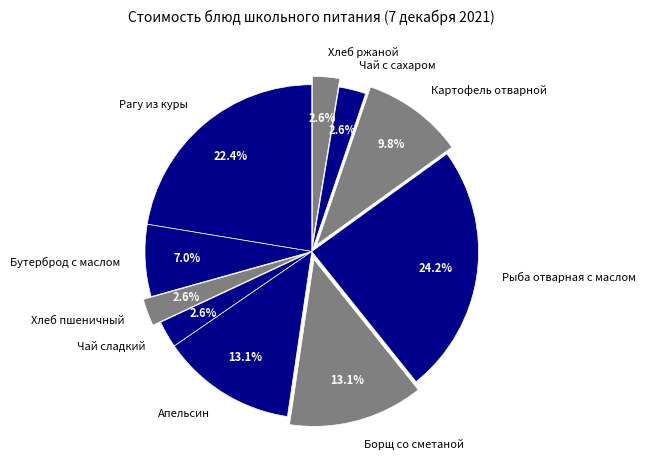

To the nearest percent, what is the difference between the largest and smallest slice percentages?

22%